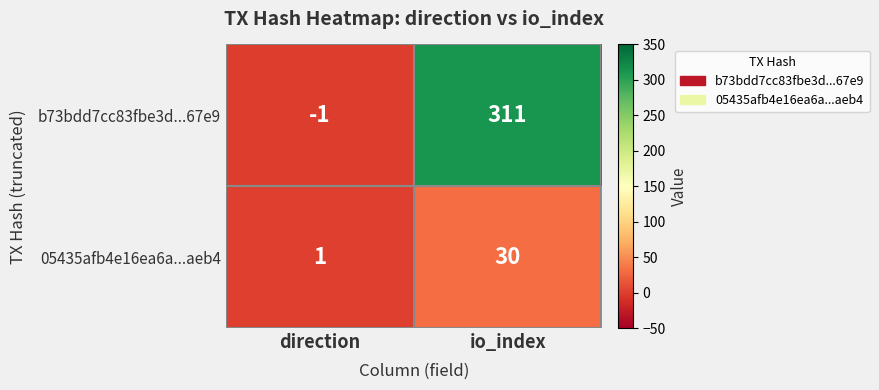

Rank the series at direction from lowest to highest value.

b73bdd7cc83fbe3d...67e9, 05435afb4e16ea6a...aeb4